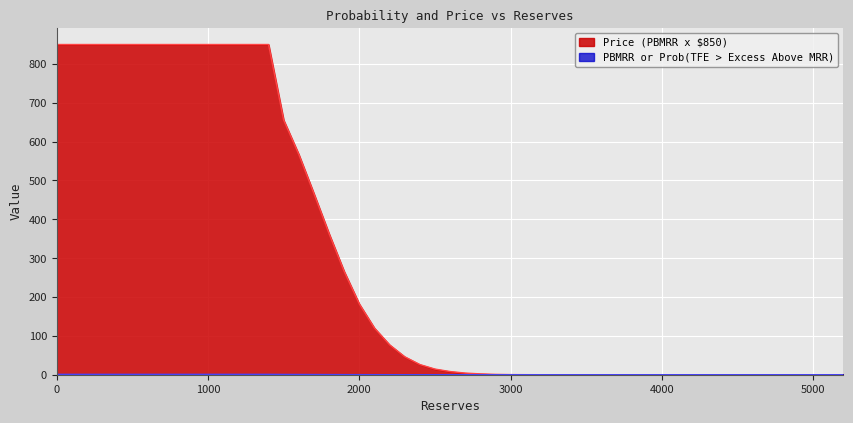

True or false: PBMRR or Prob(TFE > Excess Above MRR) has a value of 315.4 at 1700.

False